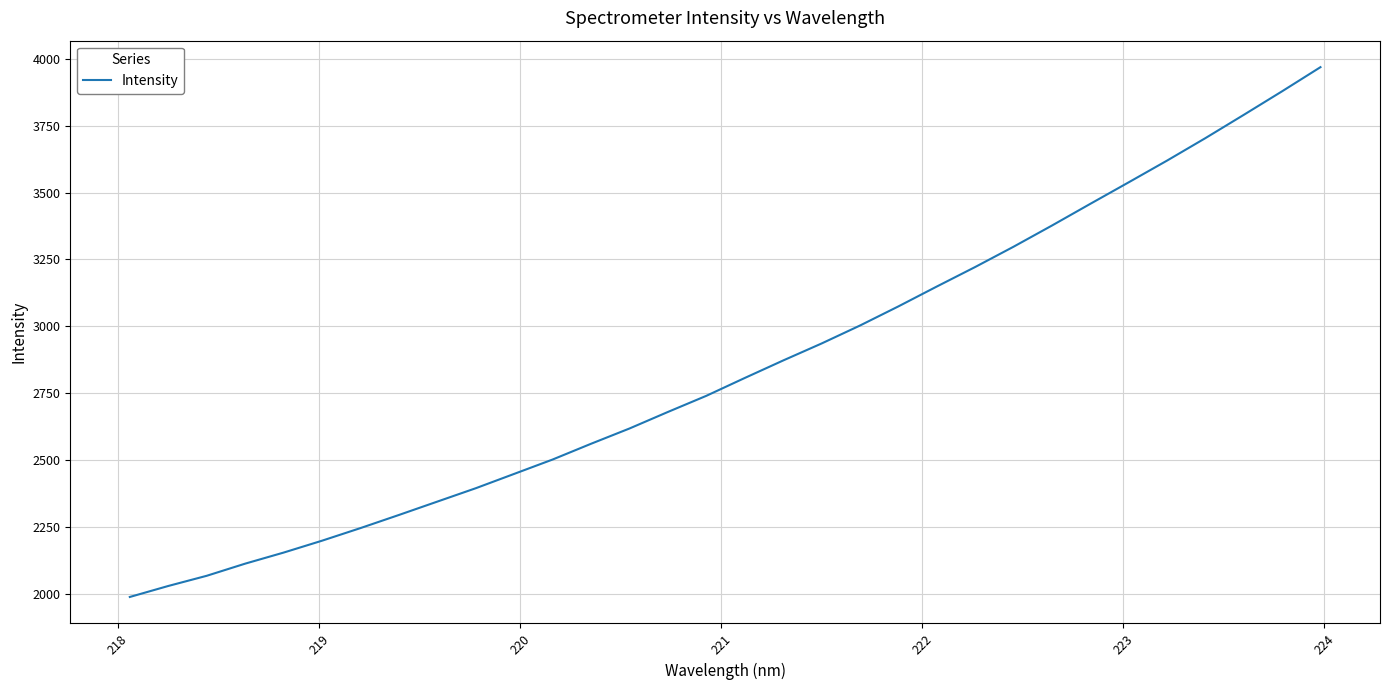

What is the smallest value displayed?

1987.7